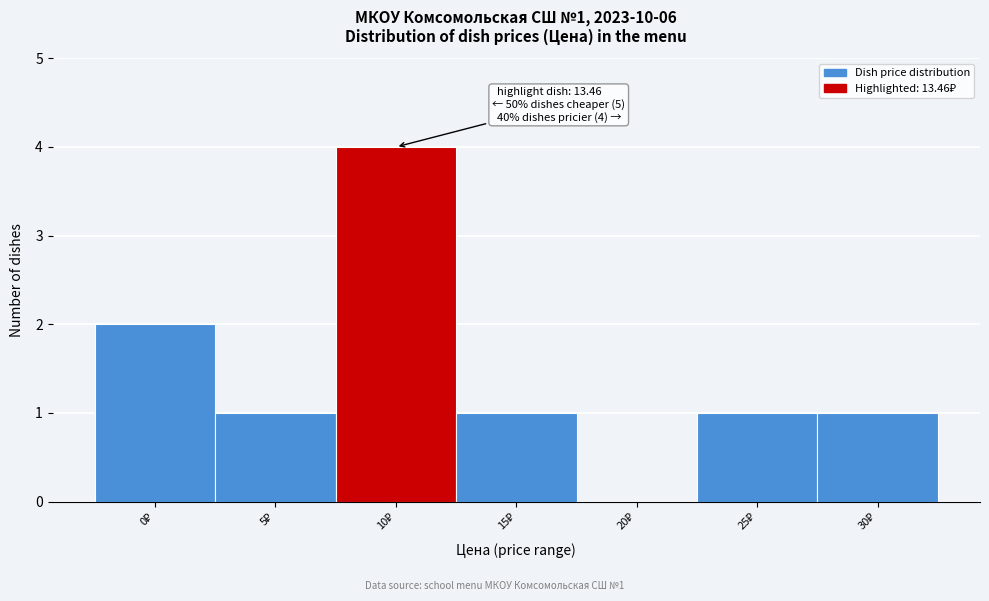

What is the sum of all values?

10